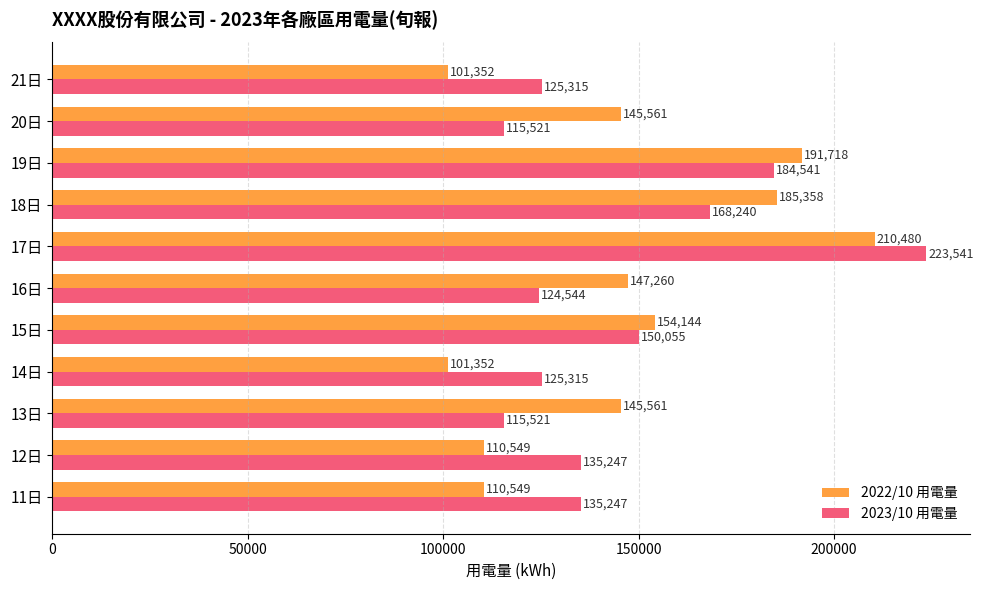

Where is 2023/10 用電量 nearest to the value 169531?

18日